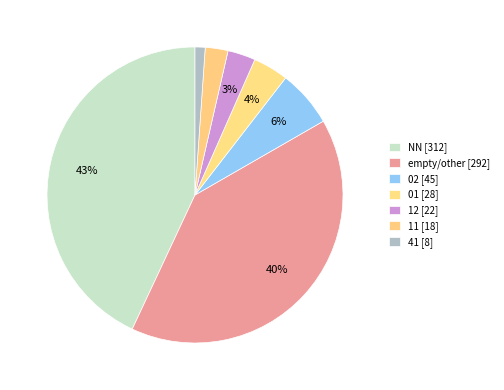

Which category has the smallest portion of the pie?

41